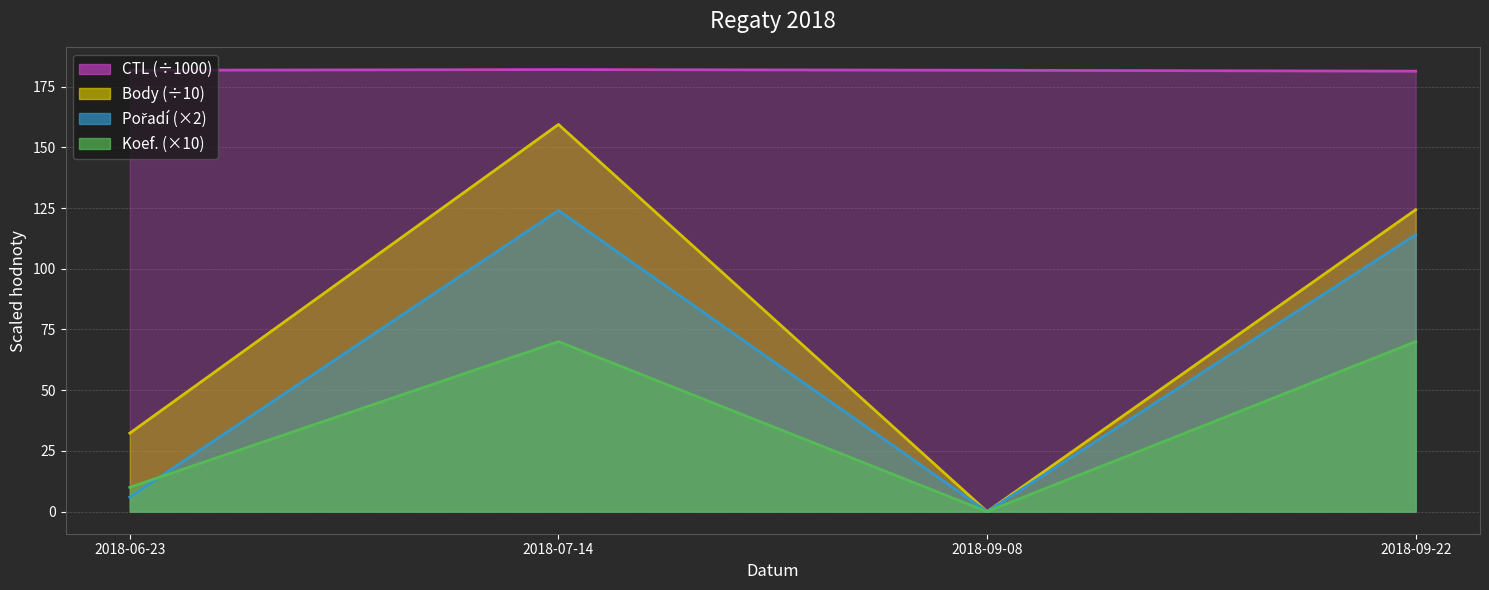

What is the label of the 4th point from the right?

2018-06-23